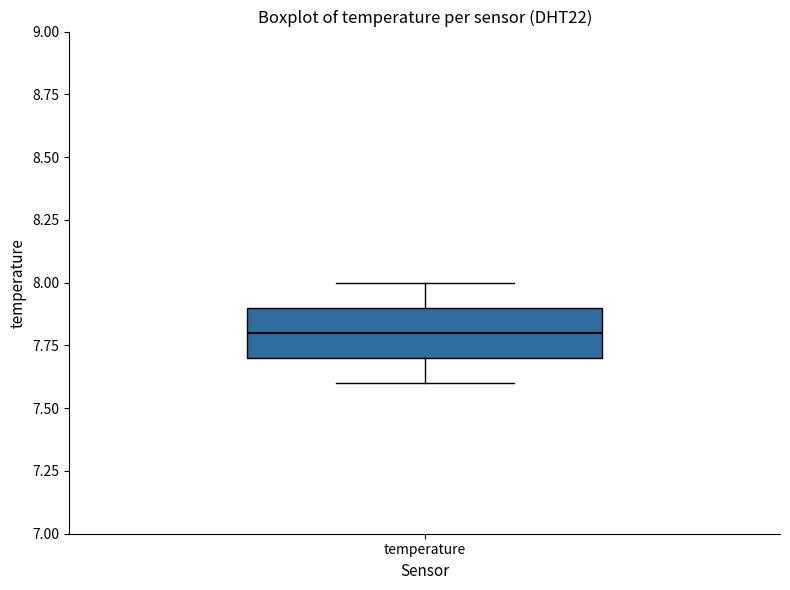

Where does the lower whisker of the box for temperature end on the y-axis? The values are not printed on the chart, so give them approximately, as read against the axis.

7.6